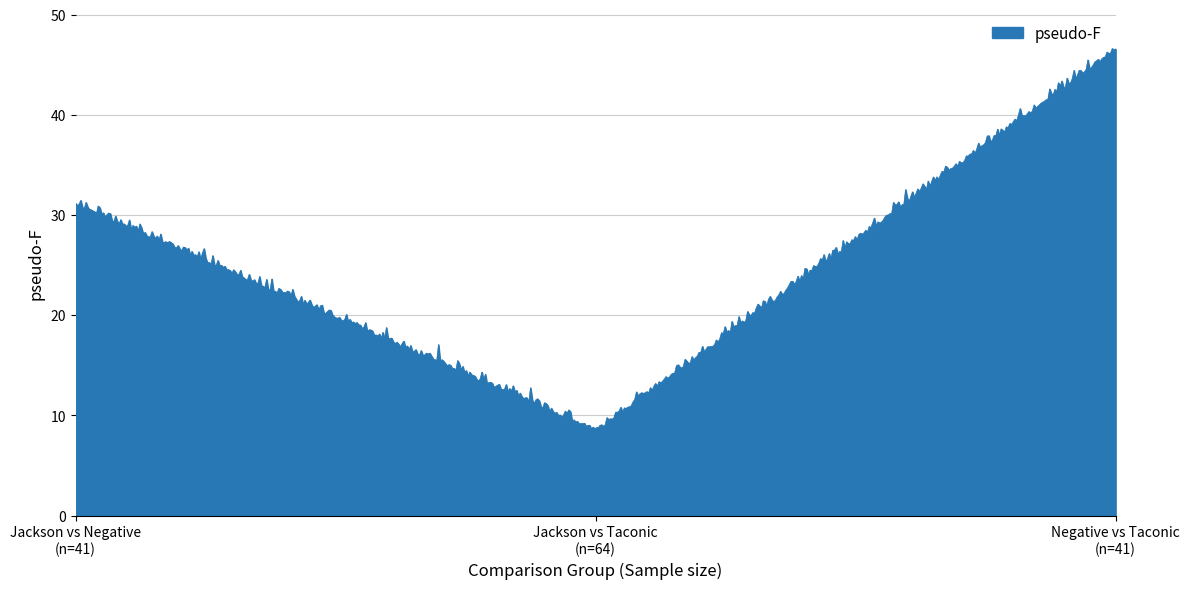

What is the maximum value shown in the chart?

46.6